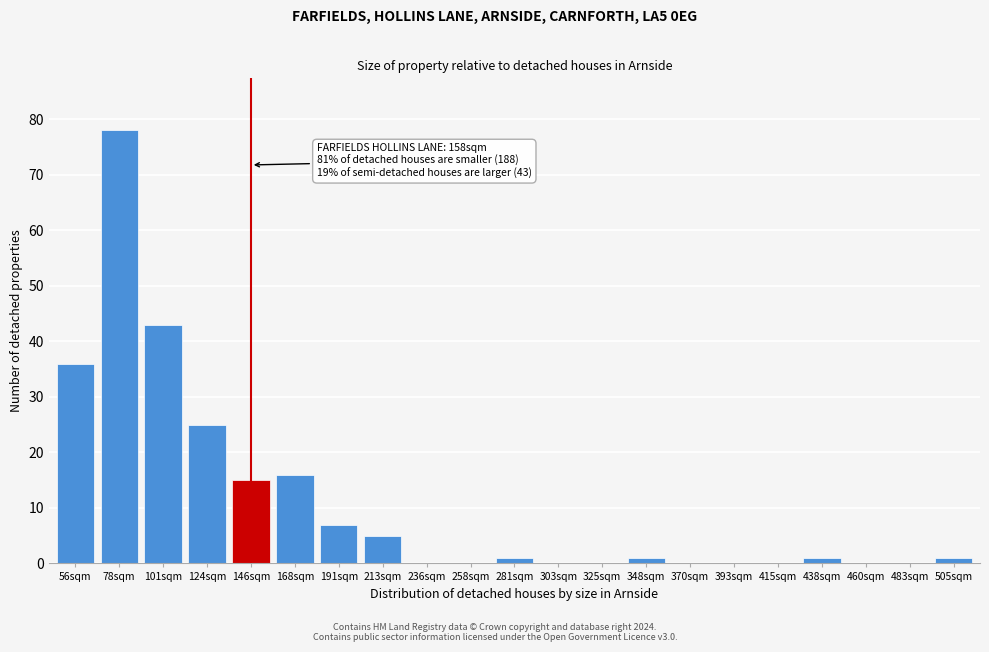

Reading right to left, transcribe all the data shown in this chart.

505sqm=1	483sqm=0	460sqm=0	438sqm=1	415sqm=0	393sqm=0	370sqm=0	348sqm=1	325sqm=0	303sqm=0	281sqm=1	258sqm=0	236sqm=0	213sqm=5	191sqm=7	168sqm=16	146sqm=15	124sqm=25	101sqm=43	78sqm=78	56sqm=36